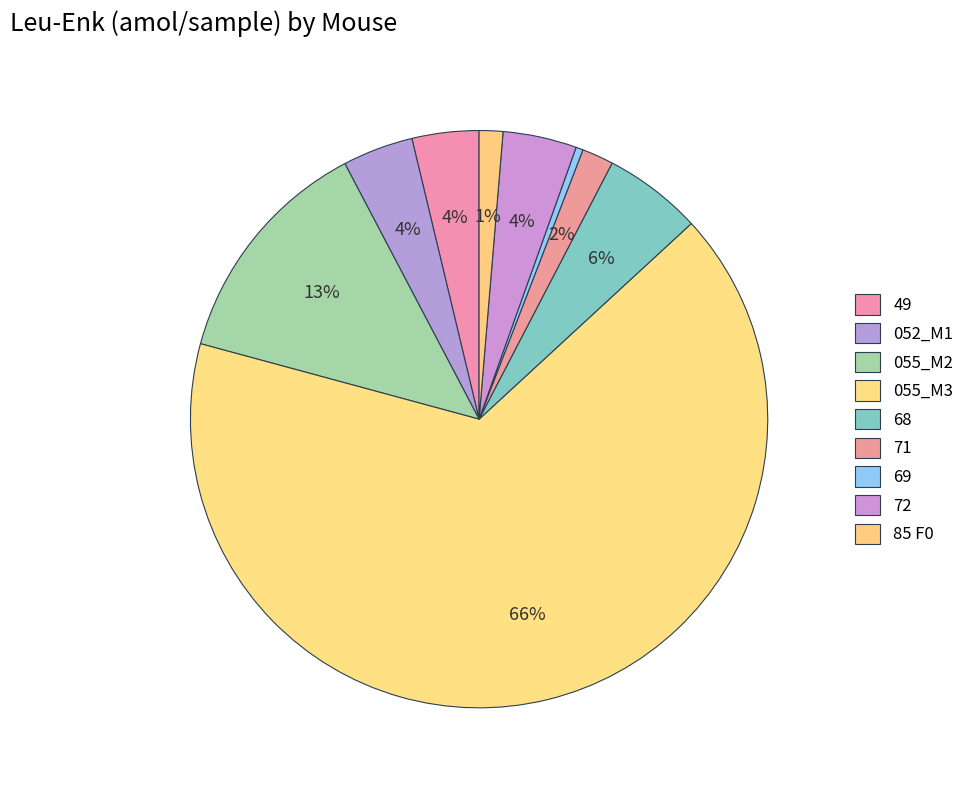

Is it true that 055_M2 is 18% of the pie?

False